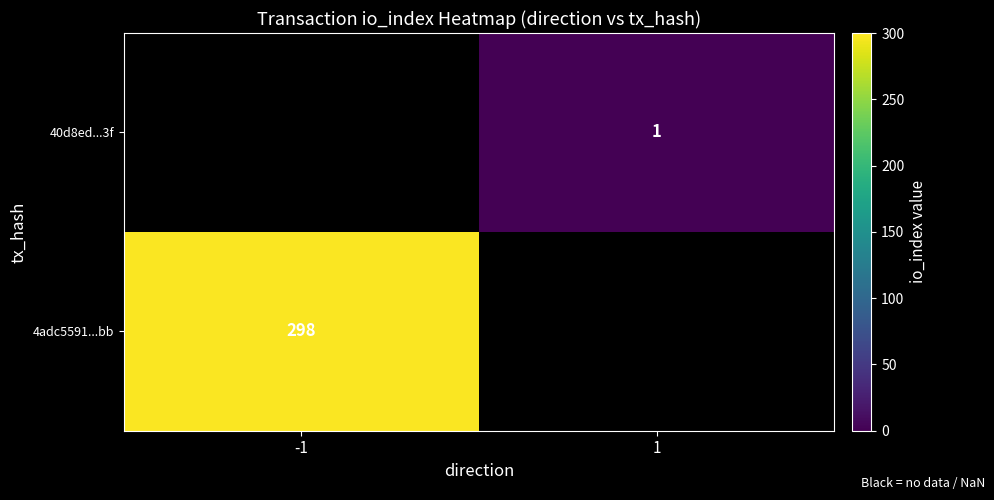

Is it true that 4adc5591...bb equals 402 at -1?

False